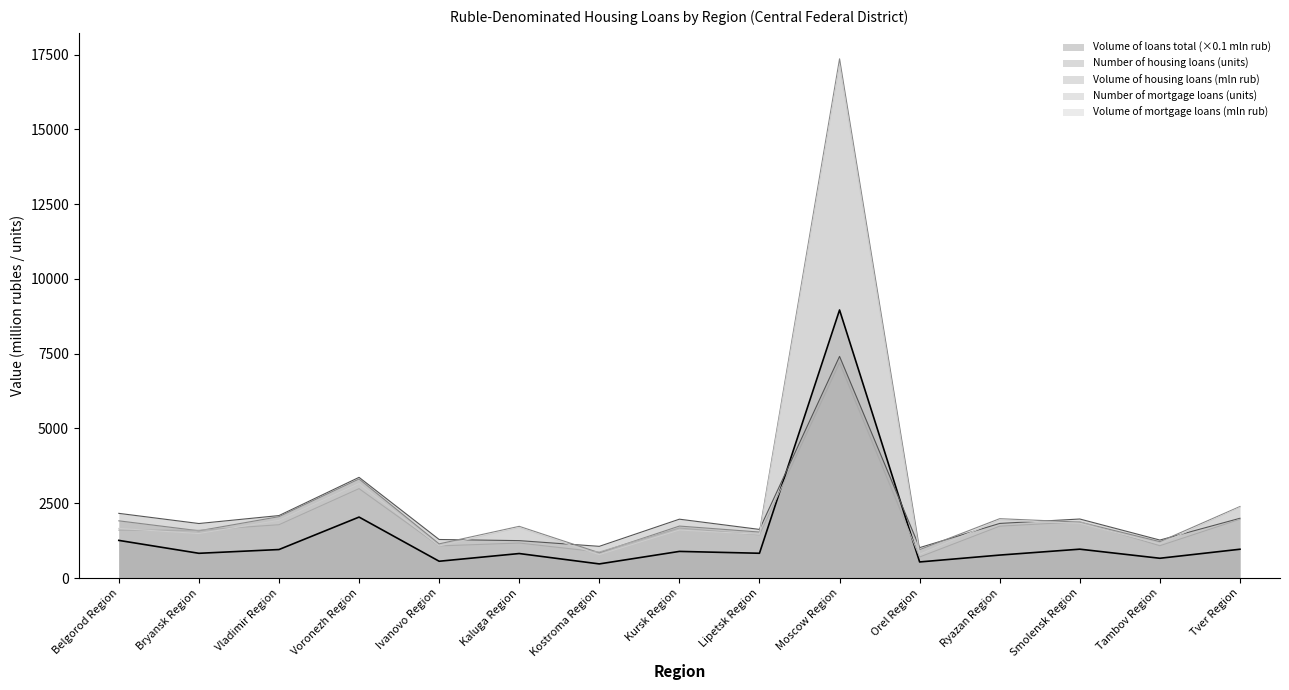

How many categories are shown in the chart?

15